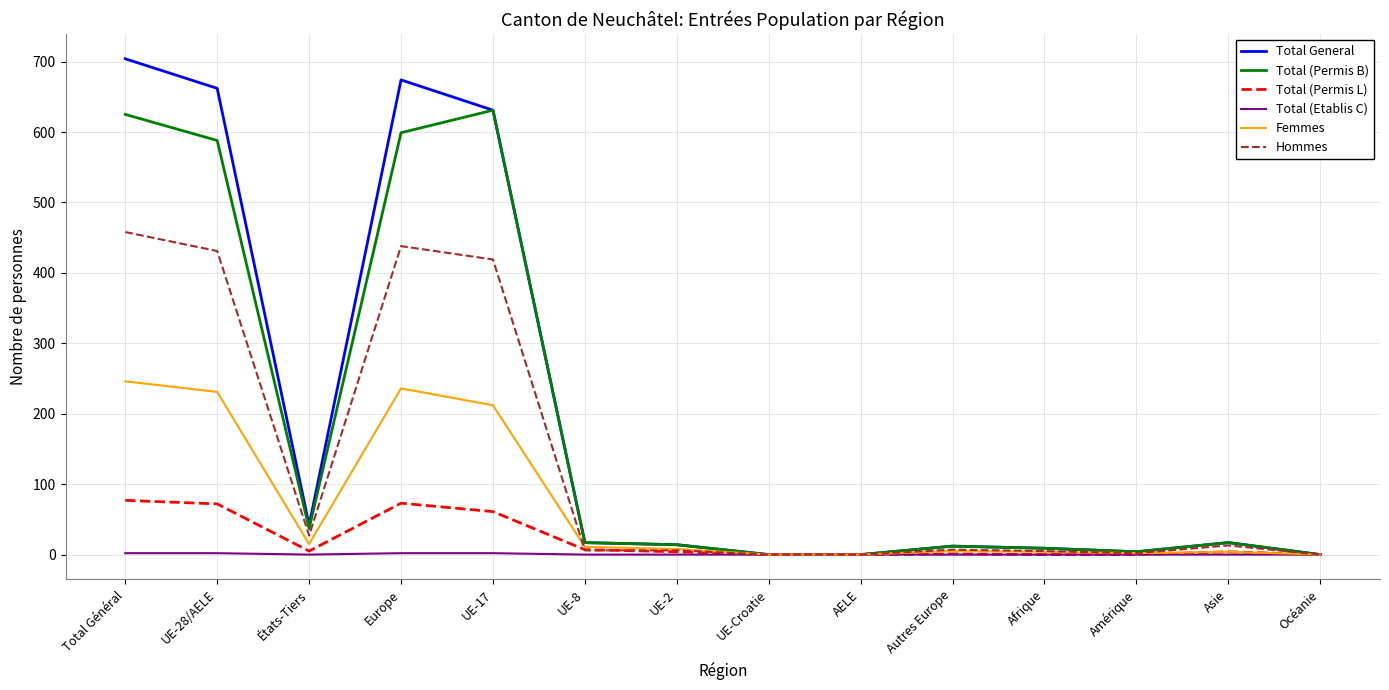

At which category is the sum across all series the highest?

Total Général